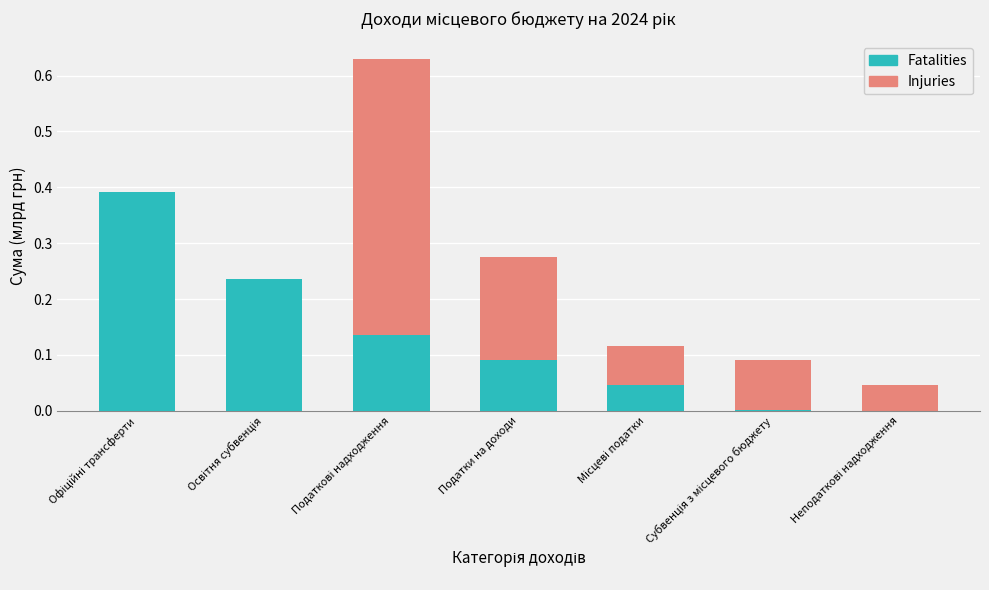

Reading left to right, transcribe all the data shown in this chart.

Injuries: Офіційні трансферти=0.2	Освітня субвенція=0.0	Податкові надходження=0.6	Податки на доходи=0.3	Місцеві податки=0.1	Субвенція з місцевого бюджету=0.1	Неподаткові надходження=0.0
Fatalities: Офіційні трансферти=0.4	Освітня субвенція=0.2	Податкові надходження=0.1	Податки на доходи=0.1	Місцеві податки=0.0	Субвенція з місцевого бюджету=0.0	Неподаткові надходження=0.0